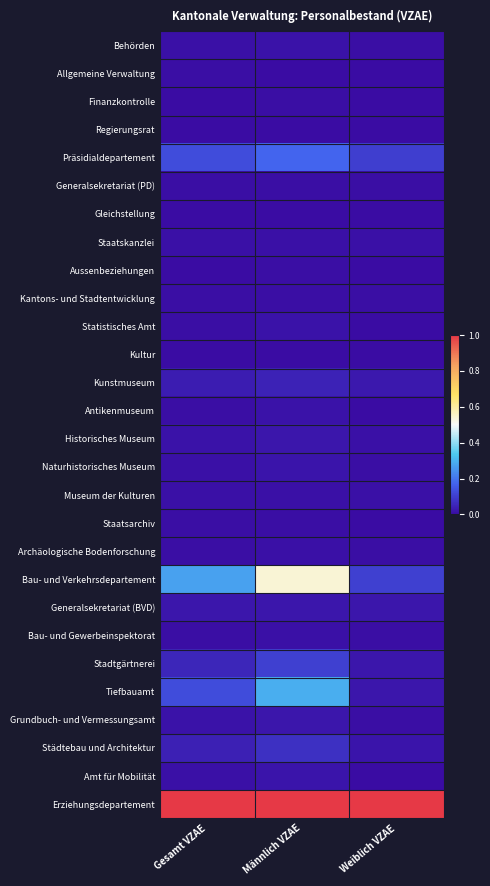

Reading left to right, what are all the values shown in this chart?

Behörden: Gesamt VZAE=0.0	Männlich VZAE=0.0	Weiblich VZAE=0.0
Allgemeine Verwaltung: Gesamt VZAE=0.0	Männlich VZAE=0.0	Weiblich VZAE=0.0
Finanzkontrolle: Gesamt VZAE=0.0	Männlich VZAE=0.0	Weiblich VZAE=0.0
Regierungsrat: Gesamt VZAE=0.0	Männlich VZAE=0.0	Weiblich VZAE=0.0
Präsidialdepartement: Gesamt VZAE=0.1	Männlich VZAE=0.2	Weiblich VZAE=0.1
Generalsekretariat (PD): Gesamt VZAE=0.0	Männlich VZAE=0.0	Weiblich VZAE=0.0
Gleichstellung: Gesamt VZAE=0.0	Männlich VZAE=0.0	Weiblich VZAE=0.0
Staatskanzlei: Gesamt VZAE=0.0	Männlich VZAE=0.0	Weiblich VZAE=0.0
Aussenbeziehungen: Gesamt VZAE=0.0	Männlich VZAE=0.0	Weiblich VZAE=0.0
Kantons- und Stadtentwicklung: Gesamt VZAE=0.0	Männlich VZAE=0.0	Weiblich VZAE=0.0
Statistisches Amt: Gesamt VZAE=0.0	Männlich VZAE=0.0	Weiblich VZAE=0.0
Kultur: Gesamt VZAE=0.0	Männlich VZAE=0.0	Weiblich VZAE=0.0
Kunstmuseum: Gesamt VZAE=0.0	Männlich VZAE=0.0	Weiblich VZAE=0.0
Antikenmuseum: Gesamt VZAE=0.0	Männlich VZAE=0.0	Weiblich VZAE=0.0
Historisches Museum: Gesamt VZAE=0.0	Männlich VZAE=0.0	Weiblich VZAE=0.0
Naturhistorisches Museum: Gesamt VZAE=0.0	Männlich VZAE=0.0	Weiblich VZAE=0.0
Museum der Kulturen: Gesamt VZAE=0.0	Männlich VZAE=0.0	Weiblich VZAE=0.0
Staatsarchiv: Gesamt VZAE=0.0	Männlich VZAE=0.0	Weiblich VZAE=0.0
Archäologische Bodenforschung: Gesamt VZAE=0.0	Männlich VZAE=0.0	Weiblich VZAE=0.0
Bau- und Verkehrsdepartement: Gesamt VZAE=0.3	Männlich VZAE=0.5	Weiblich VZAE=0.1
Generalsekretariat (BVD): Gesamt VZAE=0.0	Männlich VZAE=0.0	Weiblich VZAE=0.0
Bau- und Gewerbeinspektorat: Gesamt VZAE=0.0	Männlich VZAE=0.0	Weiblich VZAE=0.0
Stadtgärtnerei: Gesamt VZAE=0.1	Männlich VZAE=0.1	Weiblich VZAE=0.0
Tiefbauamt: Gesamt VZAE=0.1	Männlich VZAE=0.3	Weiblich VZAE=0.0
Grundbuch- und Vermessungsamt: Gesamt VZAE=0.0	Männlich VZAE=0.0	Weiblich VZAE=0.0
Städtebau und Architektur: Gesamt VZAE=0.0	Männlich VZAE=0.1	Weiblich VZAE=0.0
Amt für Mobilität: Gesamt VZAE=0.0	Männlich VZAE=0.0	Weiblich VZAE=0.0
Erziehungsdepartement: Gesamt VZAE=1.0	Männlich VZAE=1.0	Weiblich VZAE=1.0